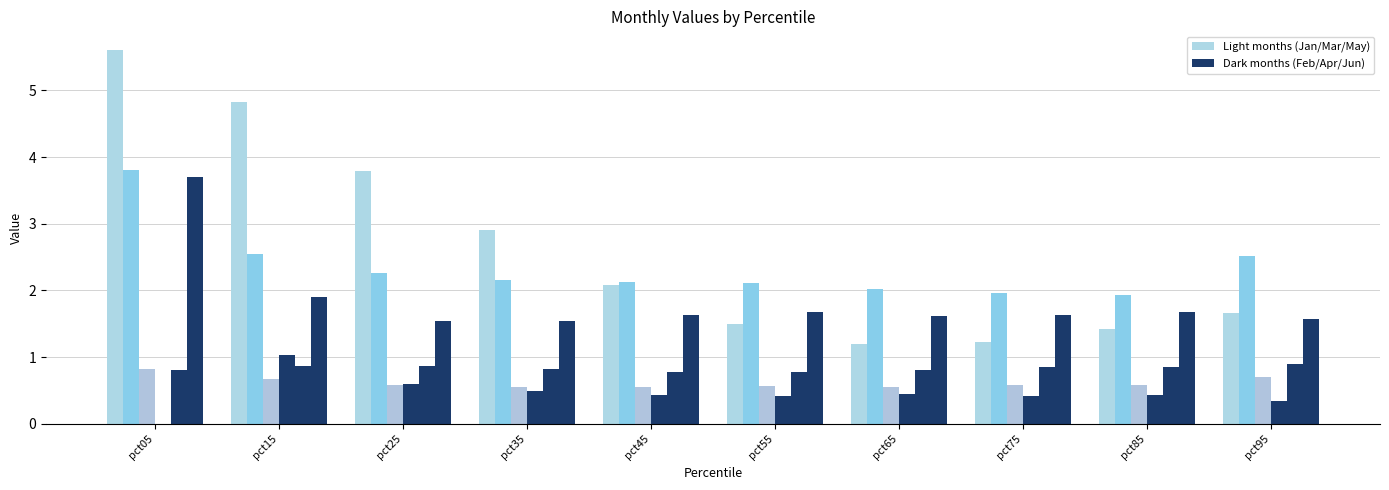

The Apr series shows 0.5 at pct95. True or false?

False